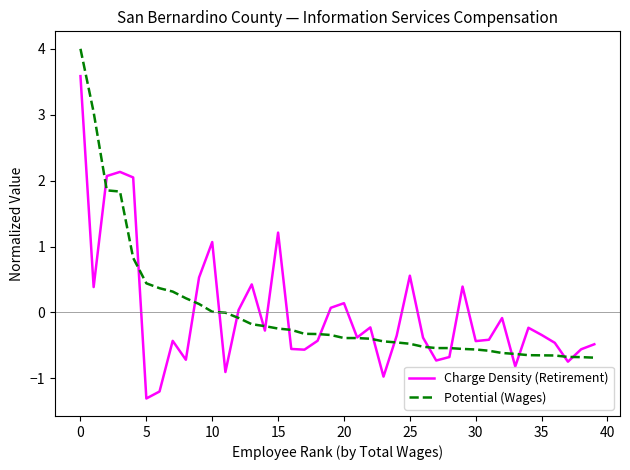

What is the minimum value shown in the chart?

-1.3